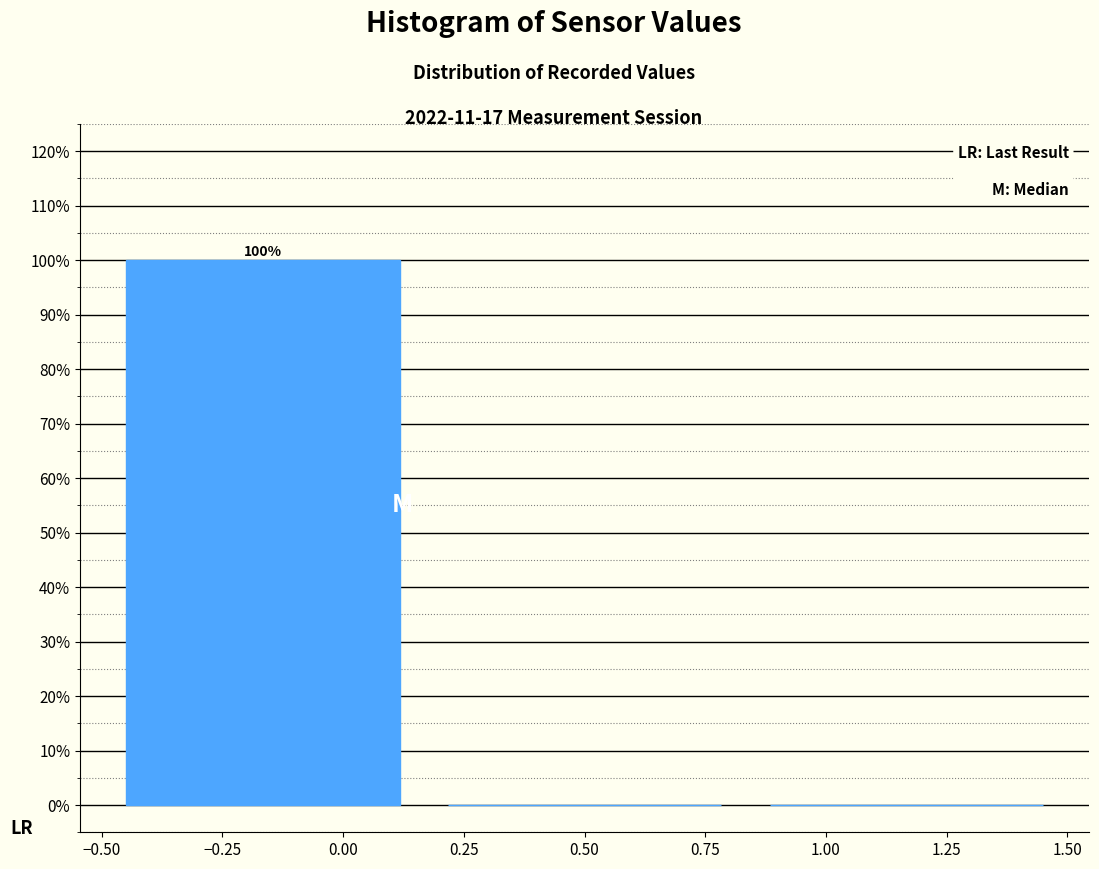

Over which range of the x-axis is the bar tallest?

-0.50 to 0.15